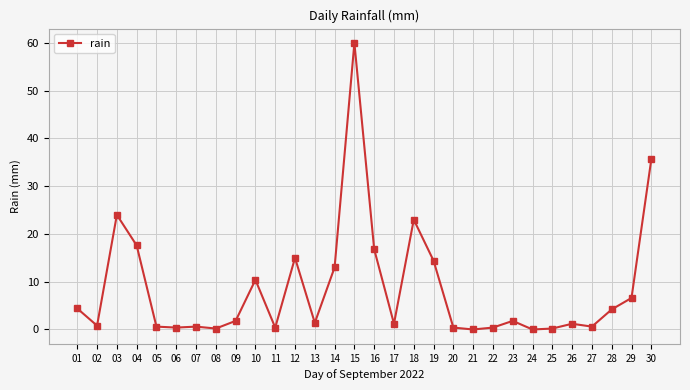

True or false: there are more than 1 points higher than both neighbors.

True